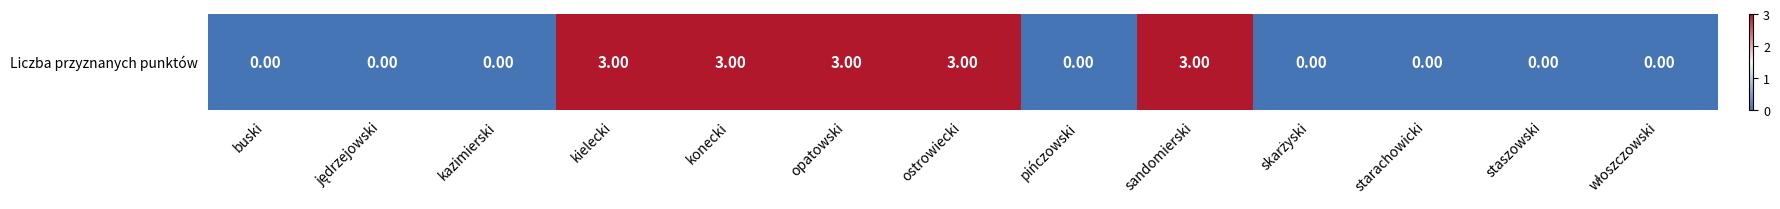

At which label is the value closest to 1?

buski